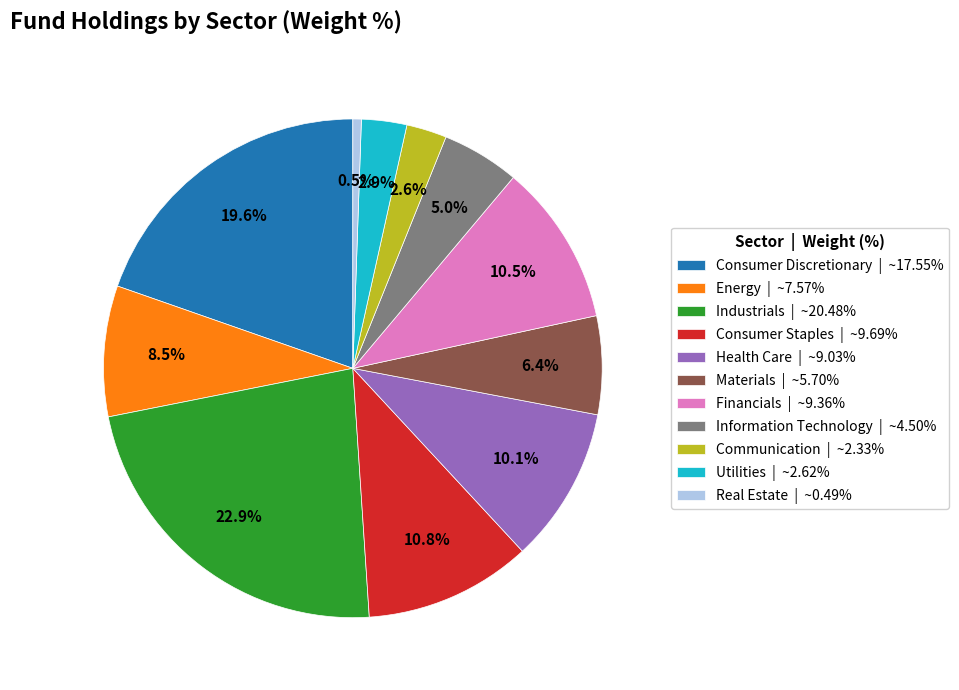

How many segments does this pie chart have?

11